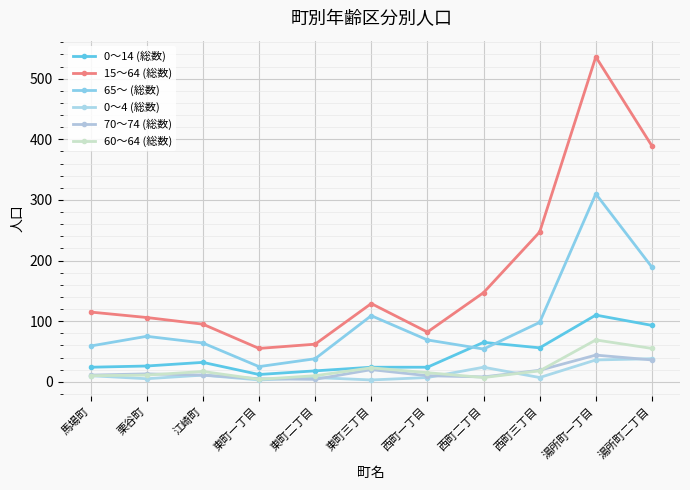

True or false: 15～64 (総数) has a value of 536 at 湯所町一丁目.

True